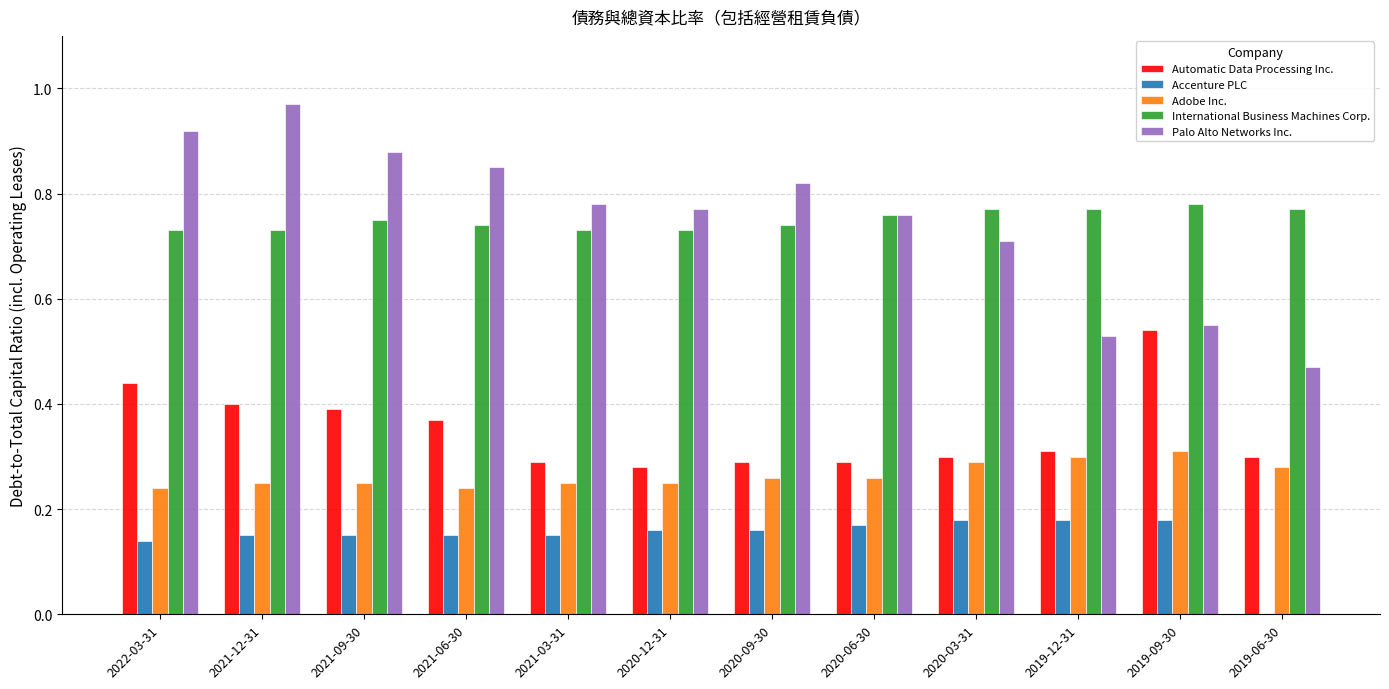

What is the sum of the Palo Alto Networks Inc. values at 2022-03-31 and 2020-12-31?

1.7